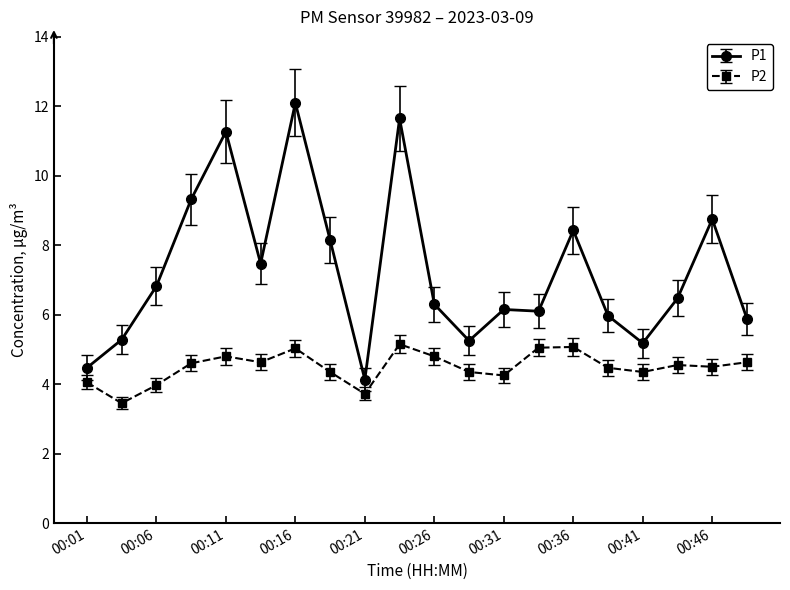

What are all the series names shown in the legend?

P1, P2